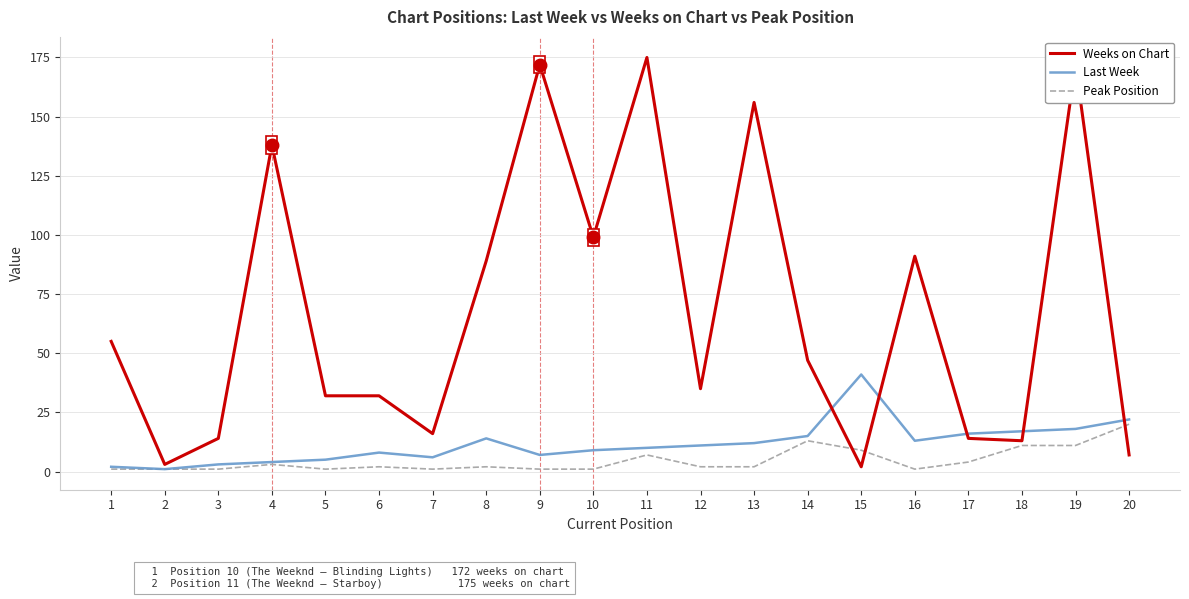

Which series changed the most between 2 and 3?

Weeks on Chart